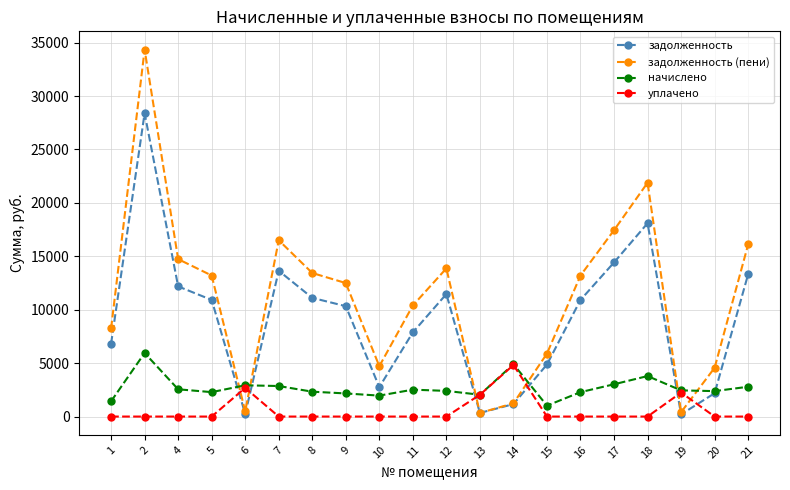

Rank the series by their average value, from lowest to highest.

уплачено, начислено, задолженность, задолженность (пени)